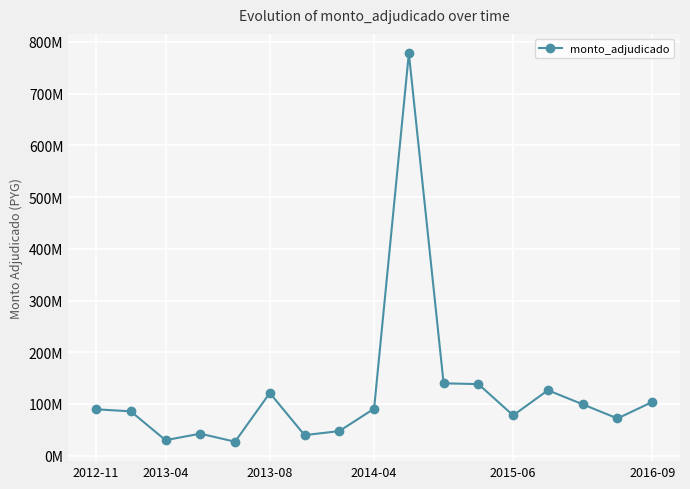

What is the value of the 2nd point from the left?

85702892